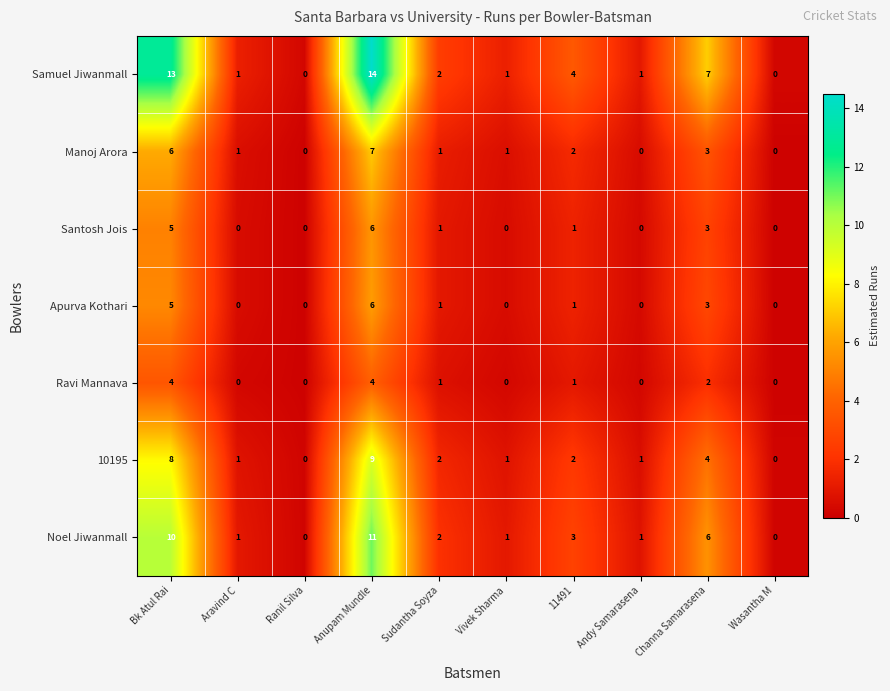

What is the difference between the maximum and minimum values in the Santosh Jois series?

6